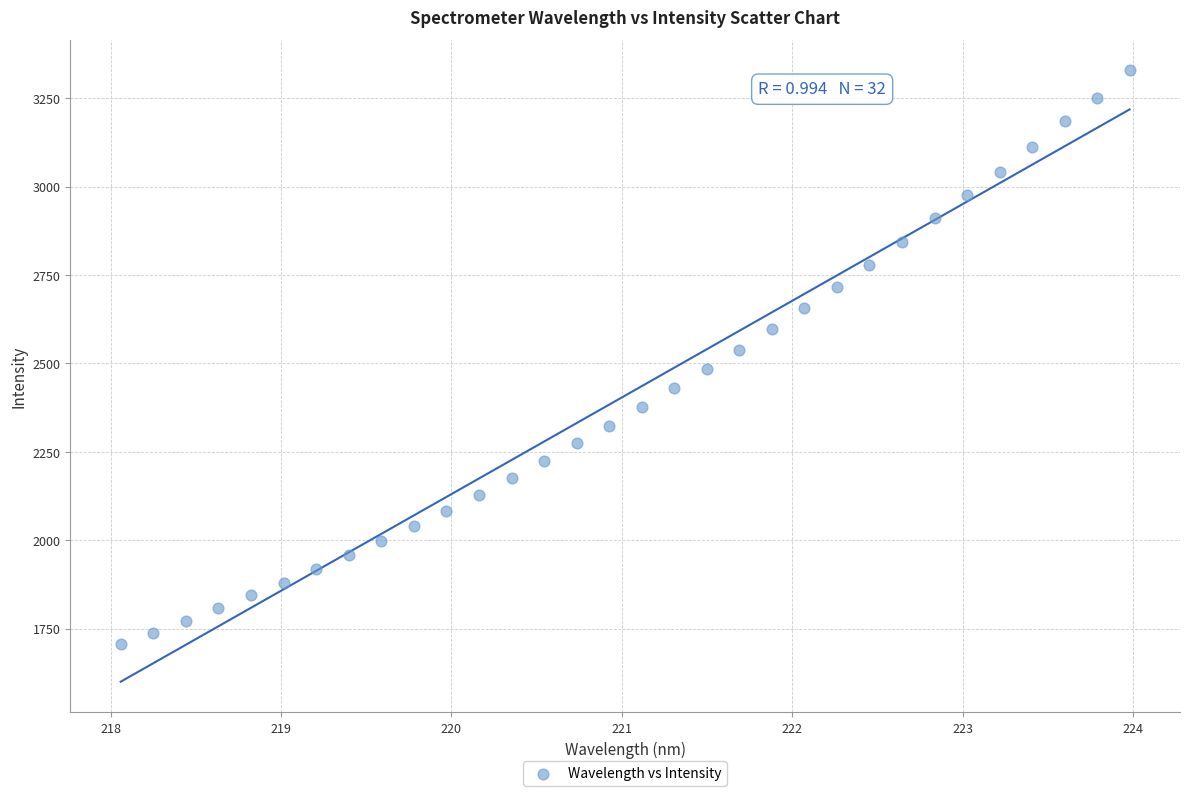

What is the range of X values (max minus min)?

5.9